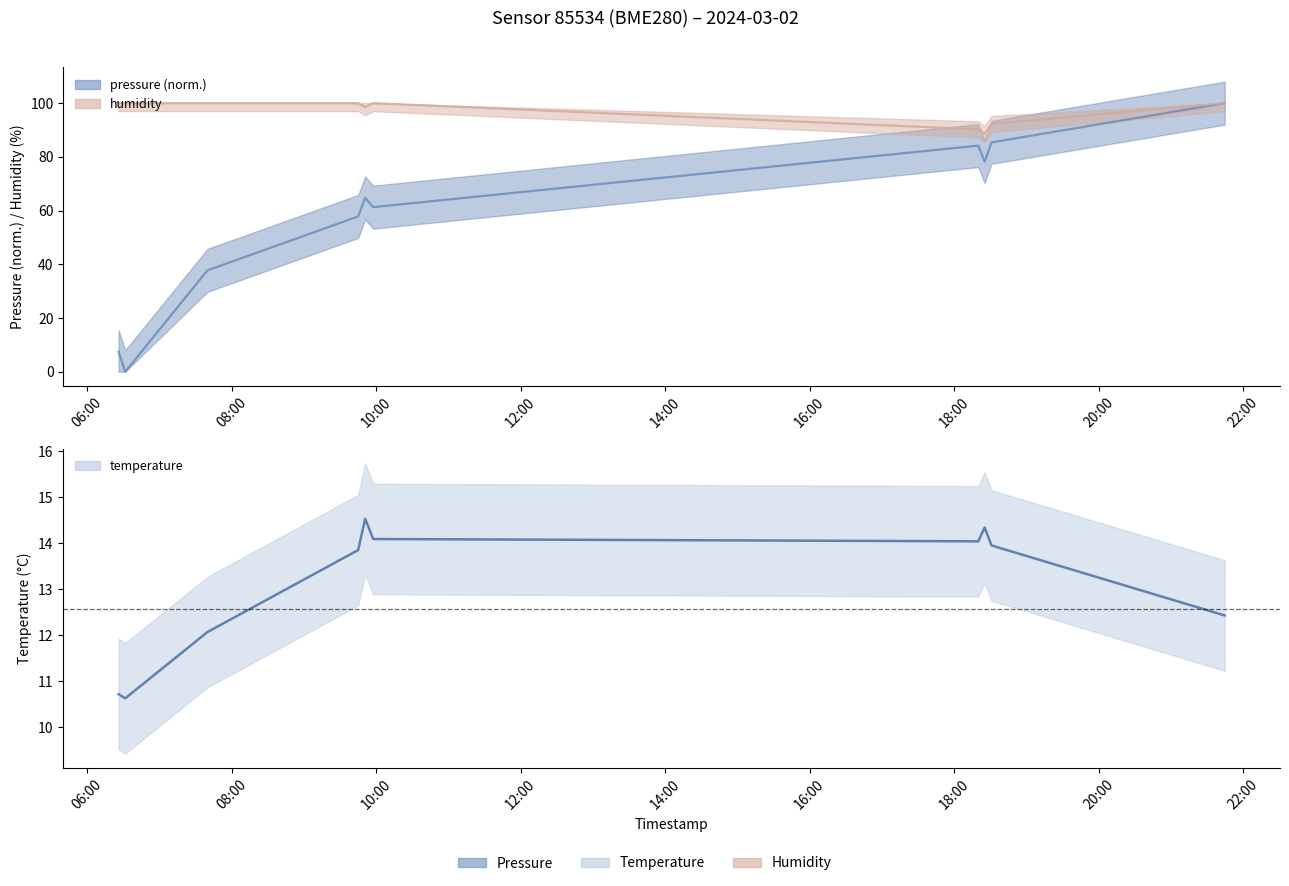

What is the difference between the second highest and minimum values in the humidity series?

11.5